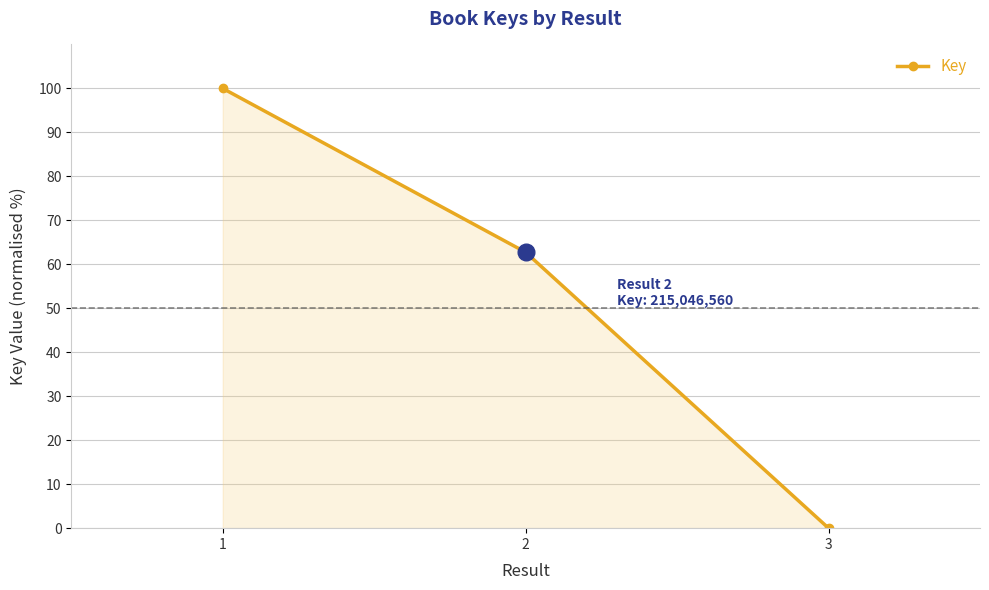

Rank the categories by value from lowest to highest.

3, 2, 1